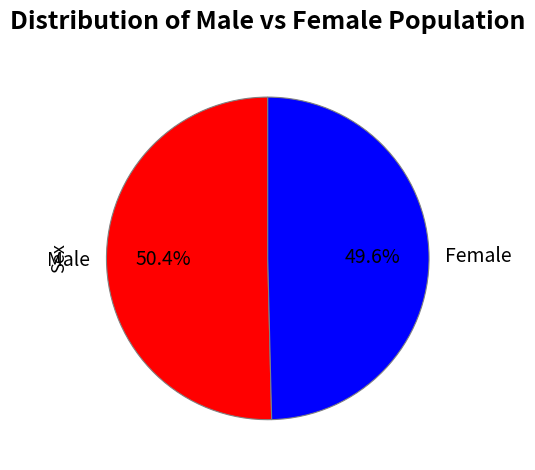

How many segments does this pie chart have?

2